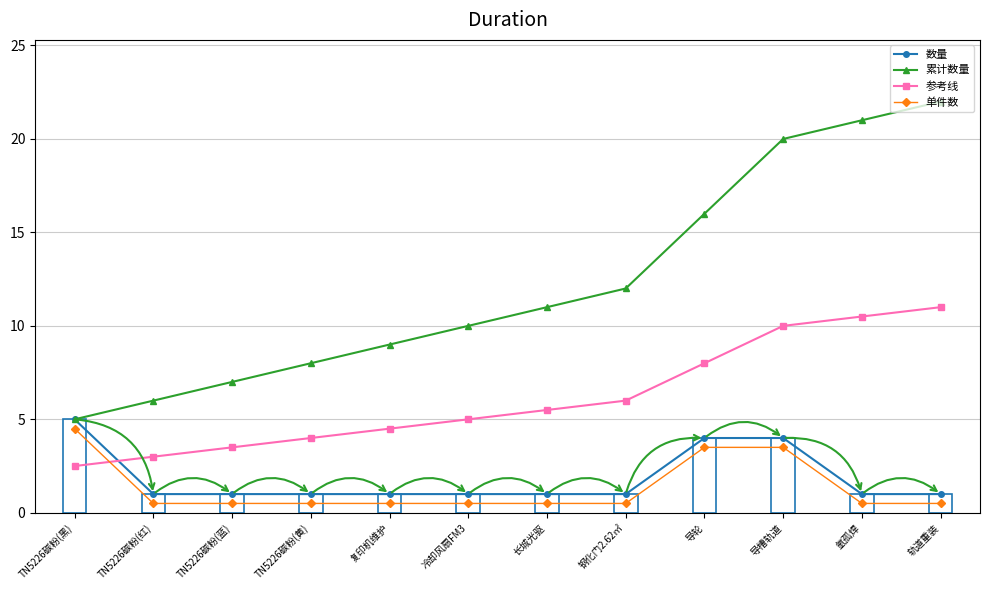

The 累计数量 series shows 22.0 at 轨道重装. True or false?

True